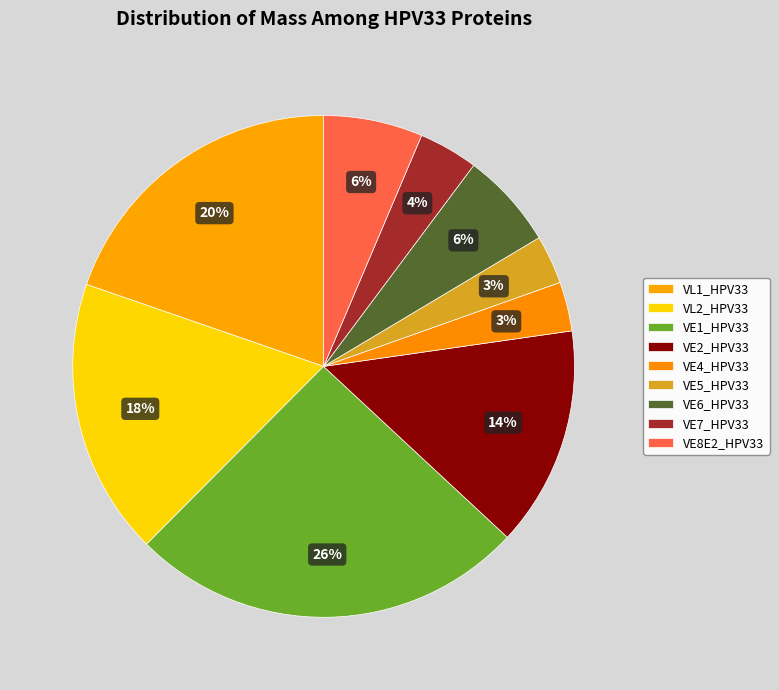

How many slices are in this pie chart?

9